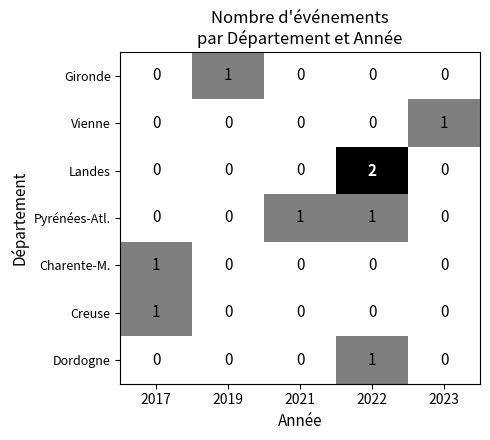

The value of Gironde at 2021 is 0. True or false?

True